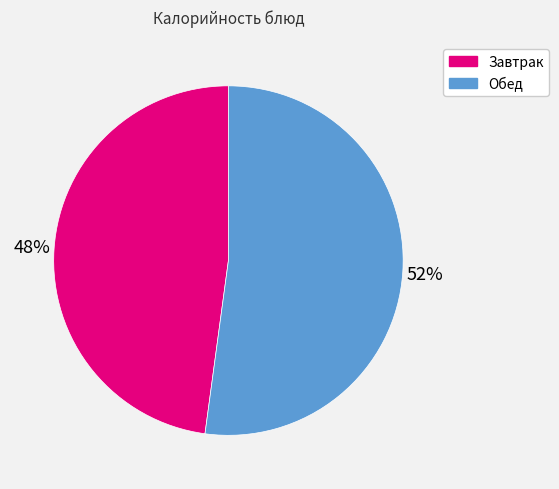

Does any single category account for the majority?

Yes